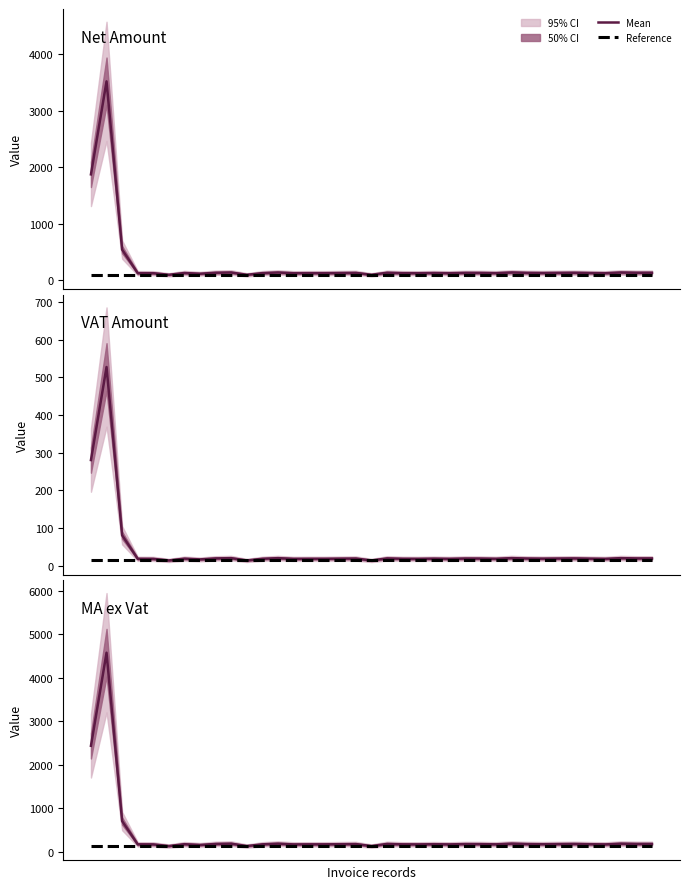

What is the maximum value shown in the chart?

4574.0